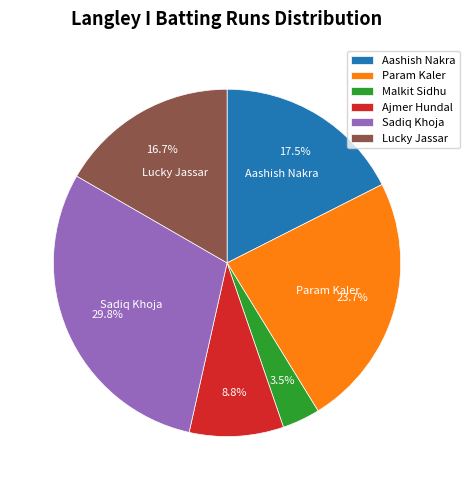

How many slices are in this pie chart?

6